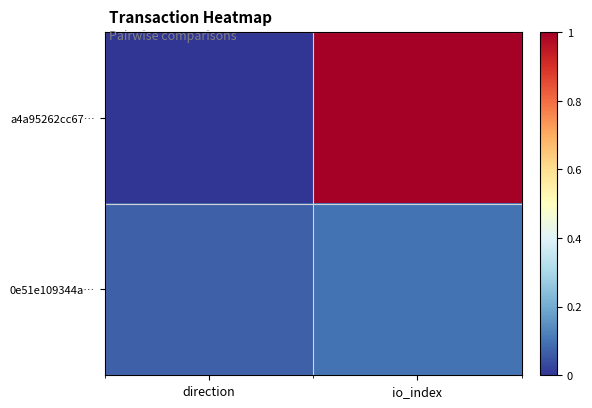

Reading right to left, what are all the values shown in this chart?

a4a95262cc67…: io_index=1.0	direction=0.0
0e51e109344a…: io_index=0.1	direction=0.1